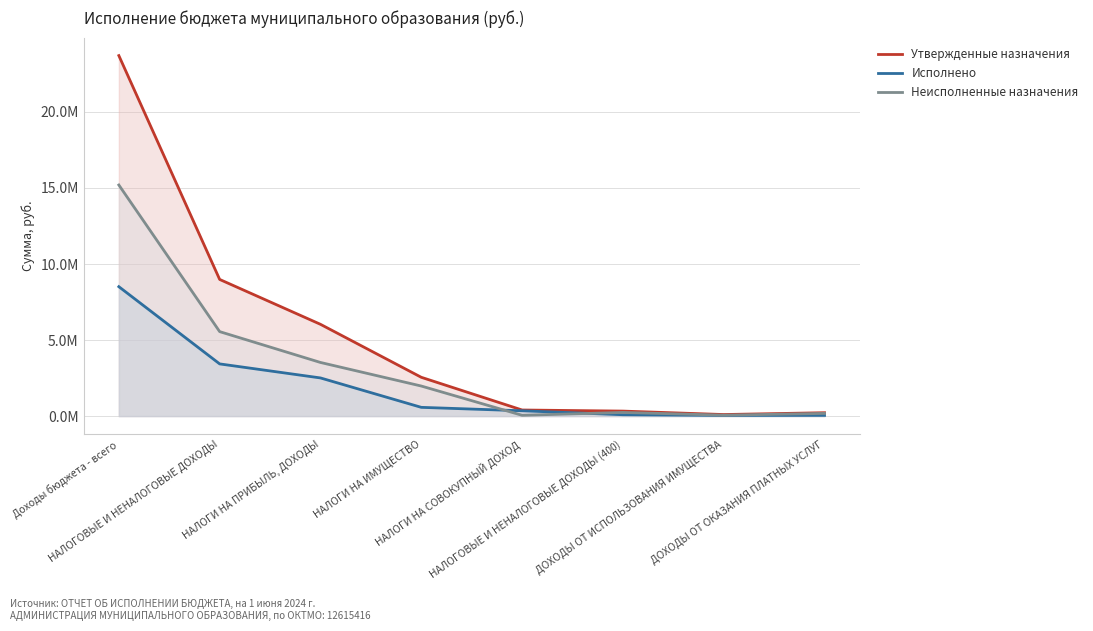

What is the difference between the Неисполненные назначения values at НАЛОГИ НА СОВОКУПНЫЙ ДОХОД and НАЛОГОВЫЕ И НЕНАЛОГОВЫЕ ДОХОДЫ (400)?

0.2